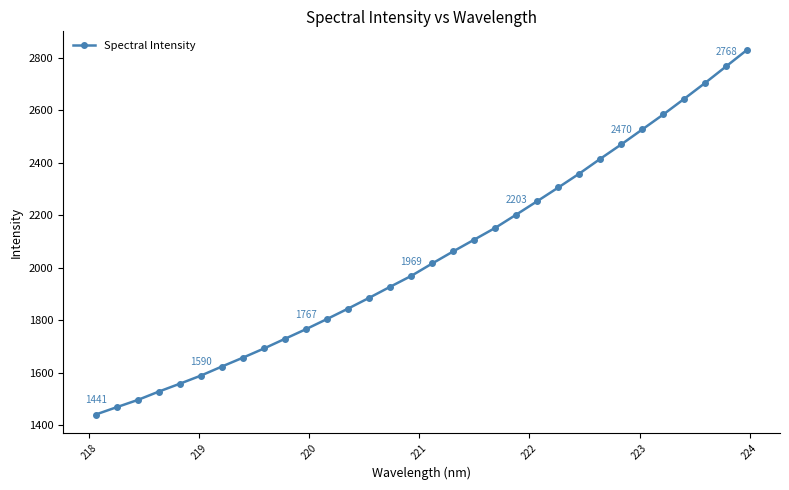

What is the greatest value displayed?

2831.3